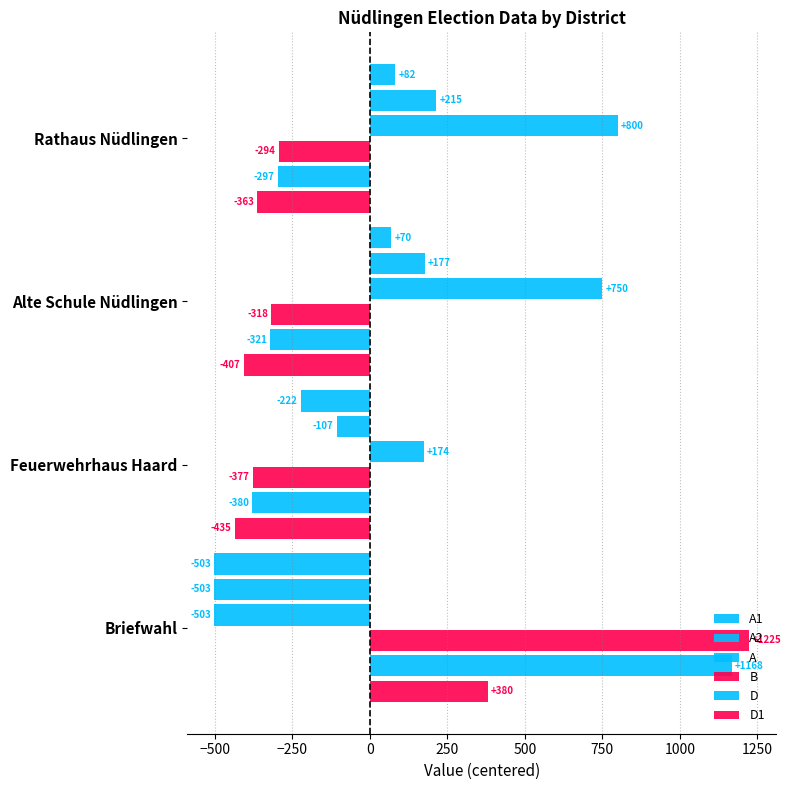

How many values in the D series are below -297?

3